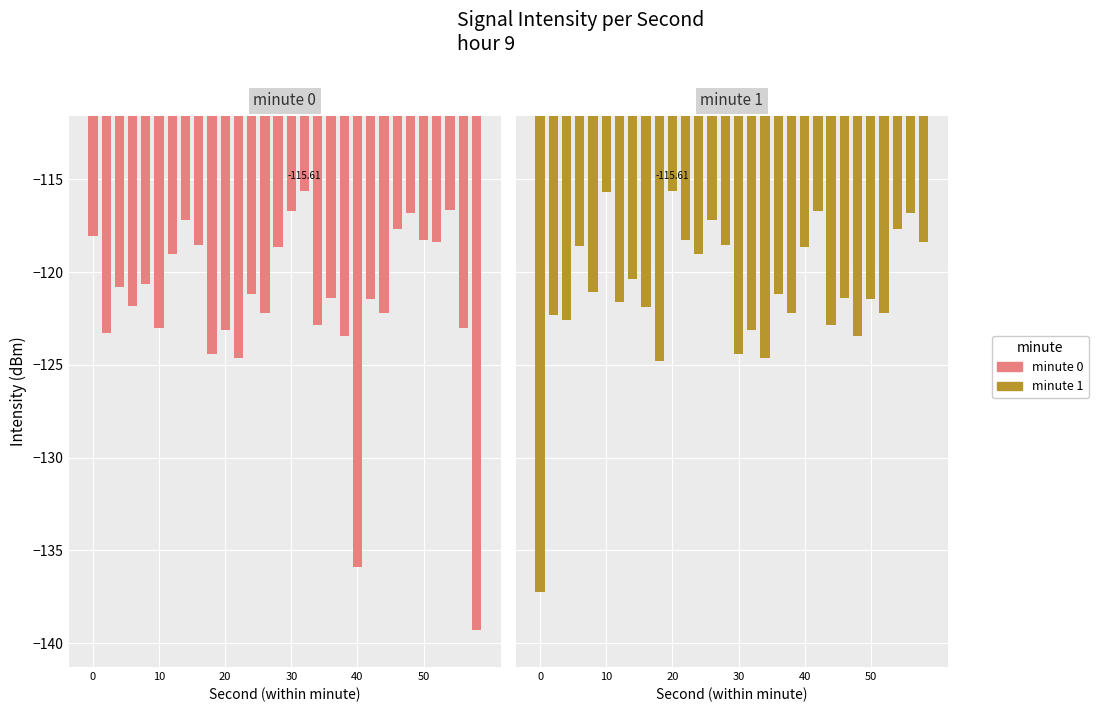

Which series has the widest spread of values?

minute 0